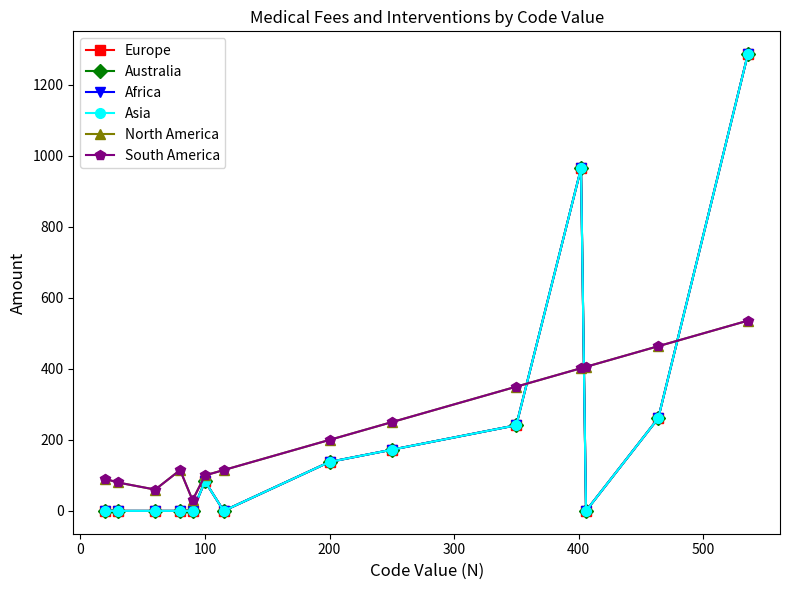

At how many categories does at least one series exceed 95?

10